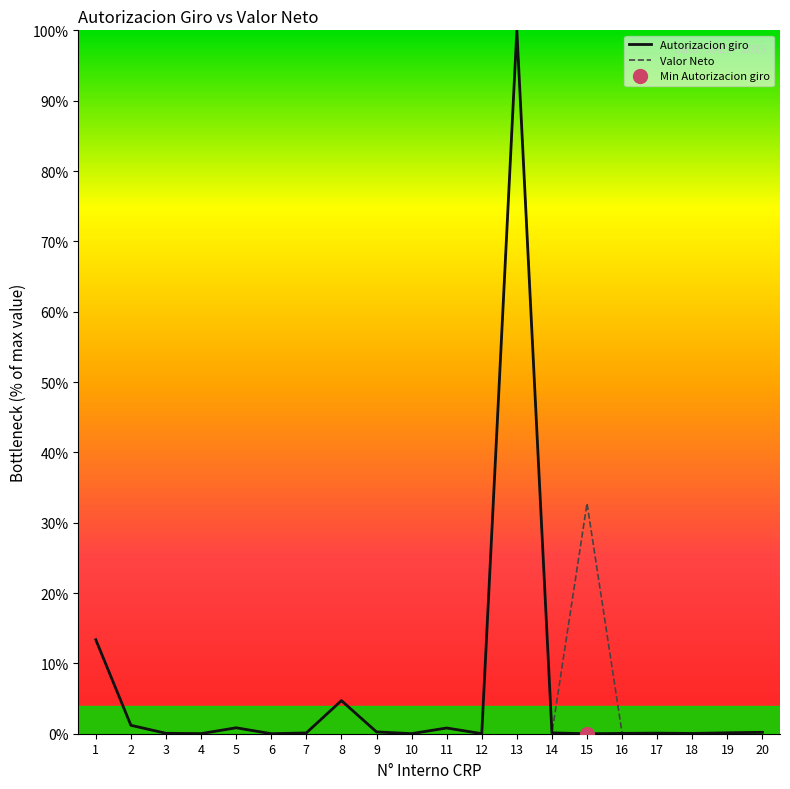

At which category does the chart reach its minimum across all series?

15